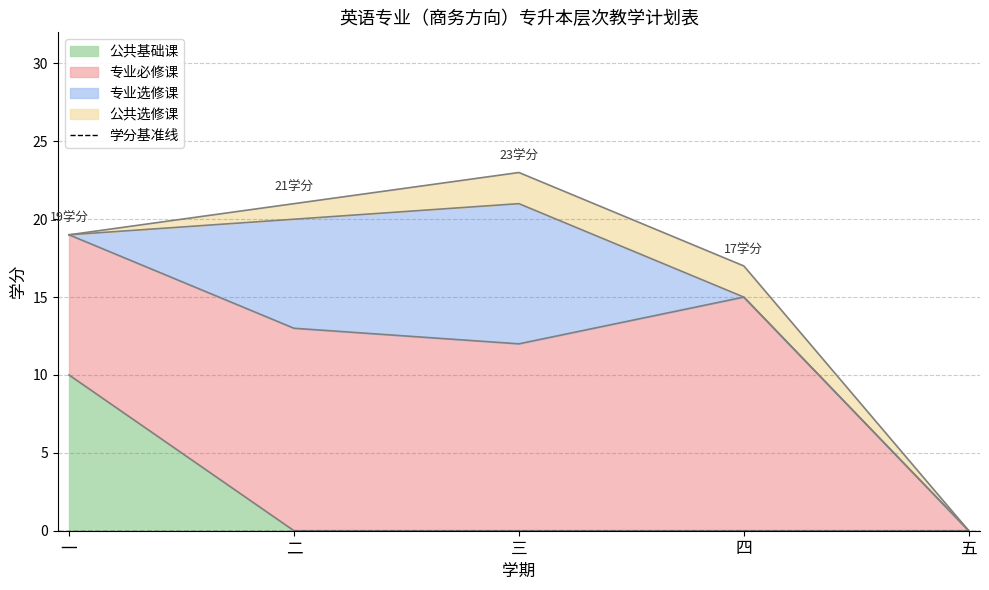

What is the total value across all series at 四?

17